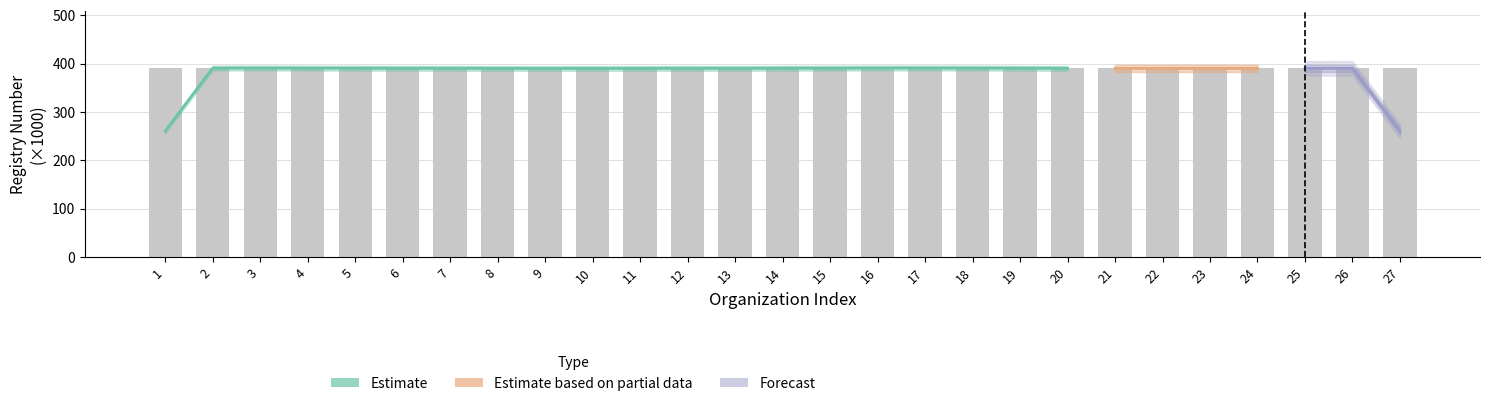

Is it true that the value at 4 is 391.1?

True